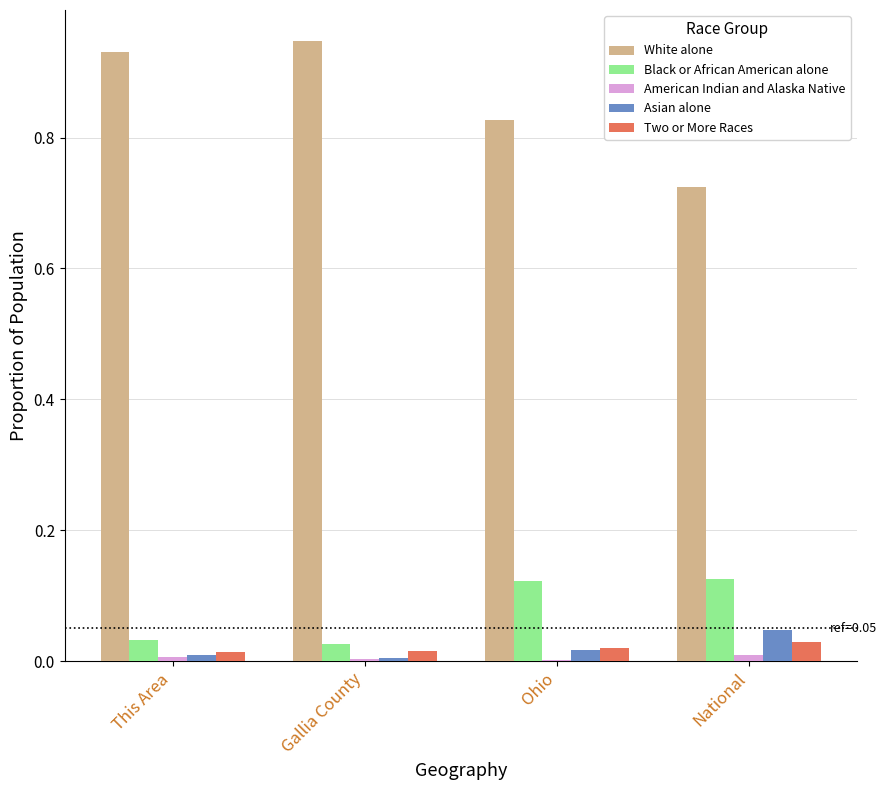

Which series has the largest total across all categories?

White alone